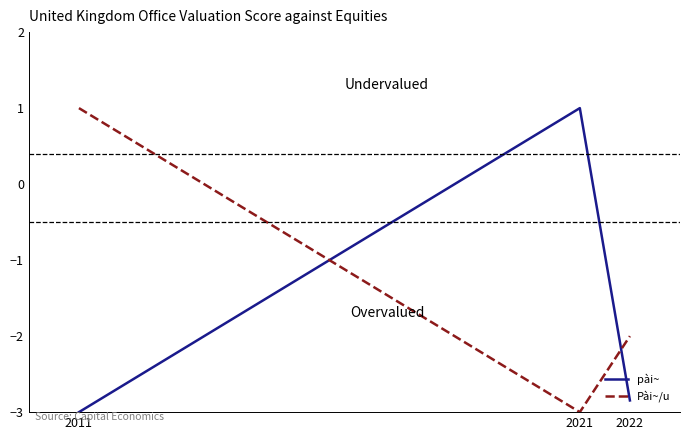

What value does the Pài~/u series have at 2022?

-2.0